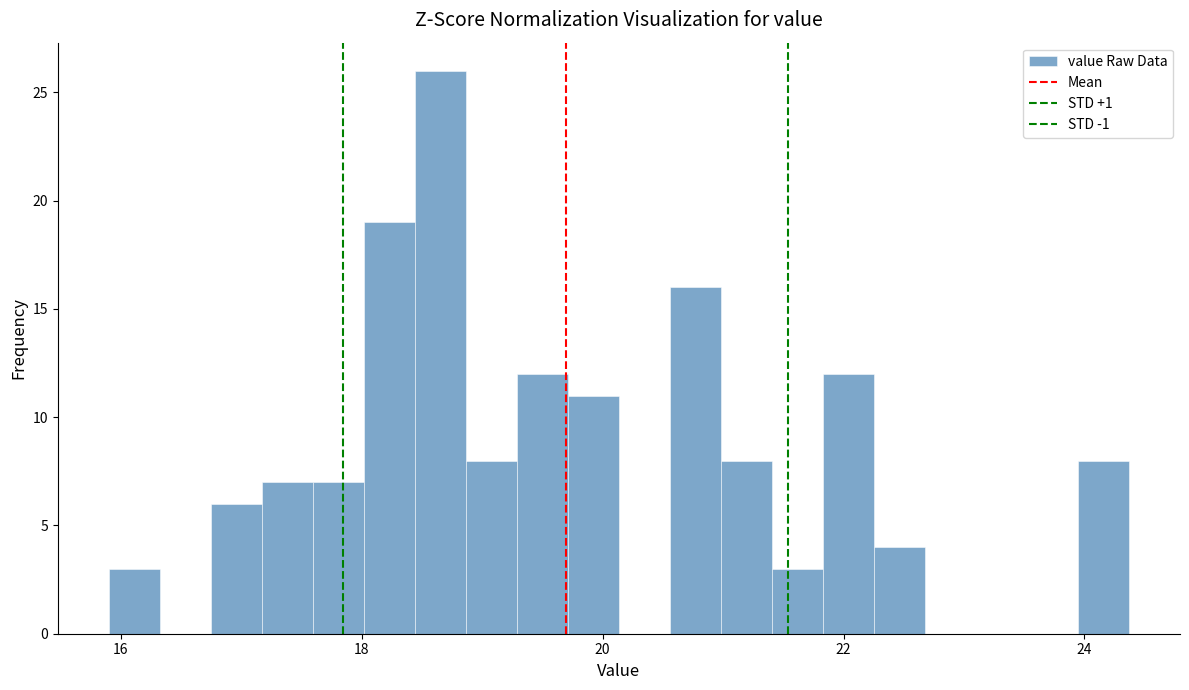

Around what value on the x-axis is the tallest bar? Give the approximate position of its centre, as read against the axis.

18.6